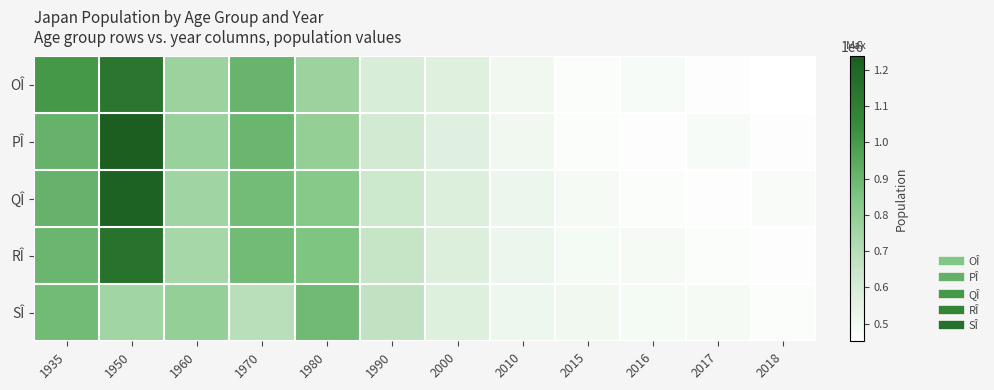

Which series has the largest total across all categories?

QÎ